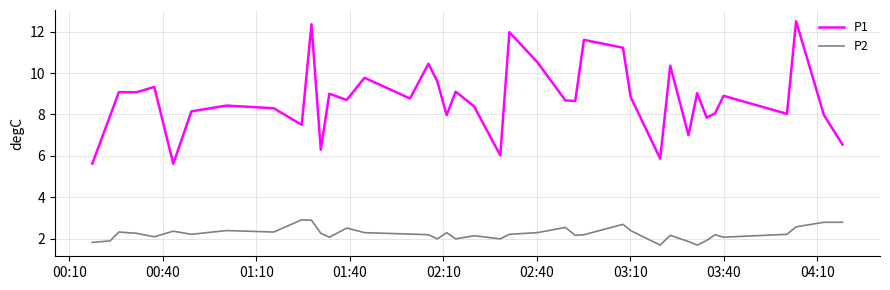

True or false: P2 and P1 cross at least once.

False